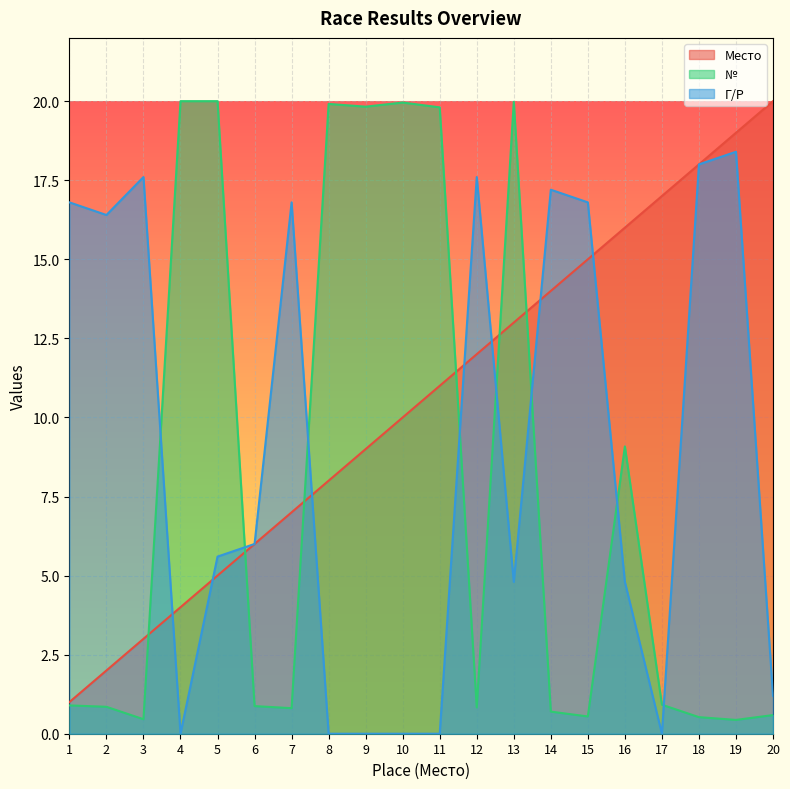

The value of Место at 19 is 19.0. True or false?

True